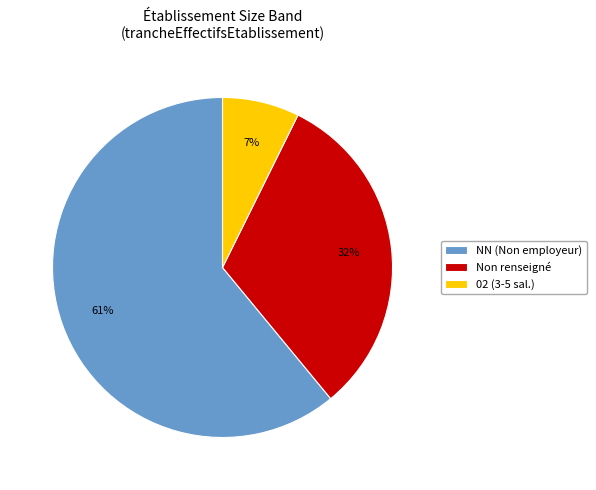

Does NN (Non employeur) represent more than half of the total?

Yes